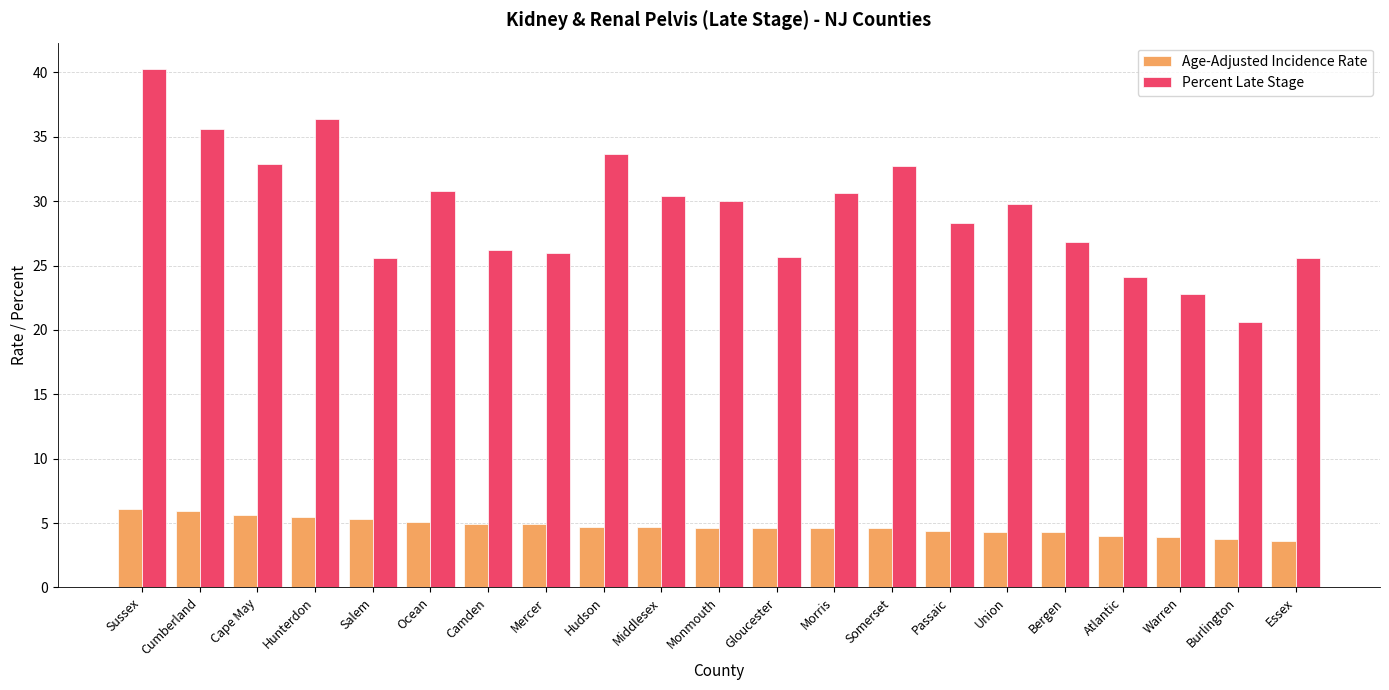

The value of Age-Adjusted Incidence Rate at Morris is 7.7. True or false?

False